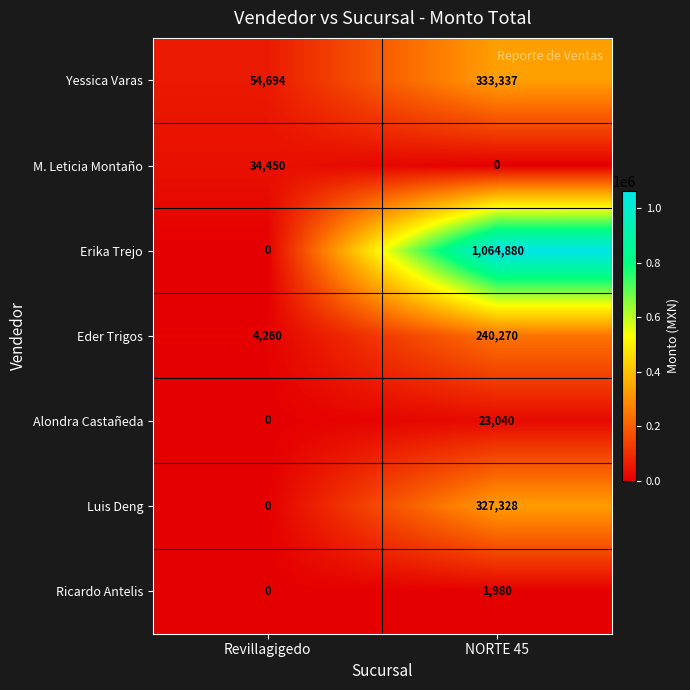

At which label does M. Leticia Montaño reach its peak?

Revillagigedo